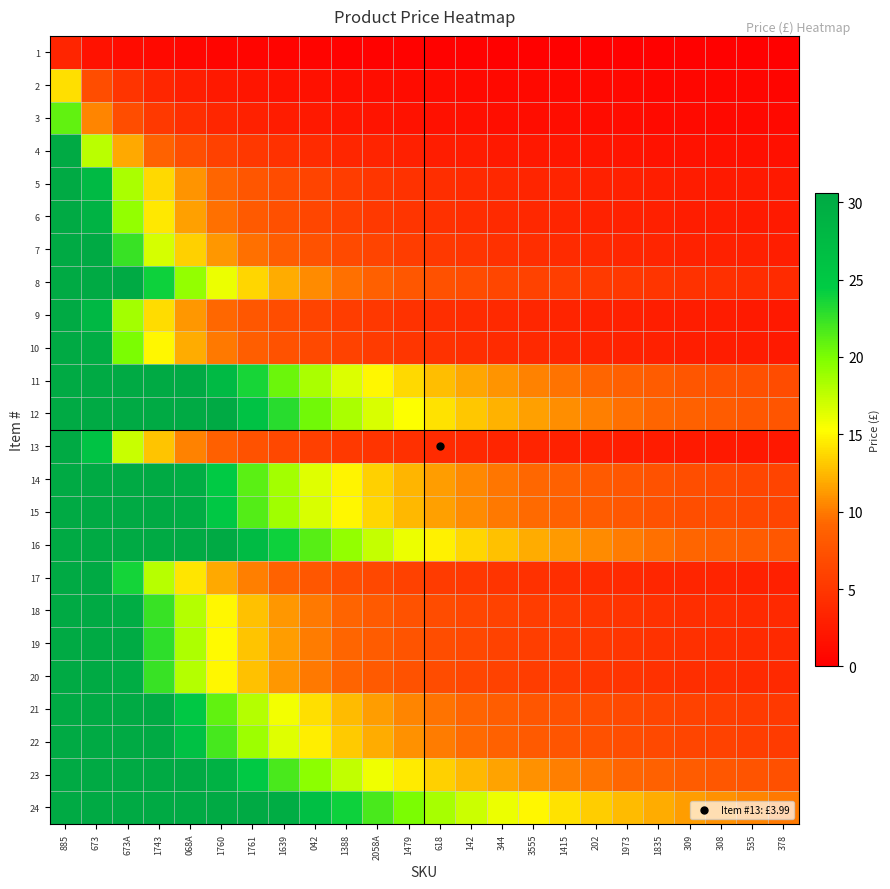

Rank the series by their maximum value, from lowest to highest.

1, 2, 3, 4, 5, 6, 7, 8, 9, 10, 11, 12, 13, 14, 15, 16, 17, 18, 19, 20, 21, 22, 23, 24